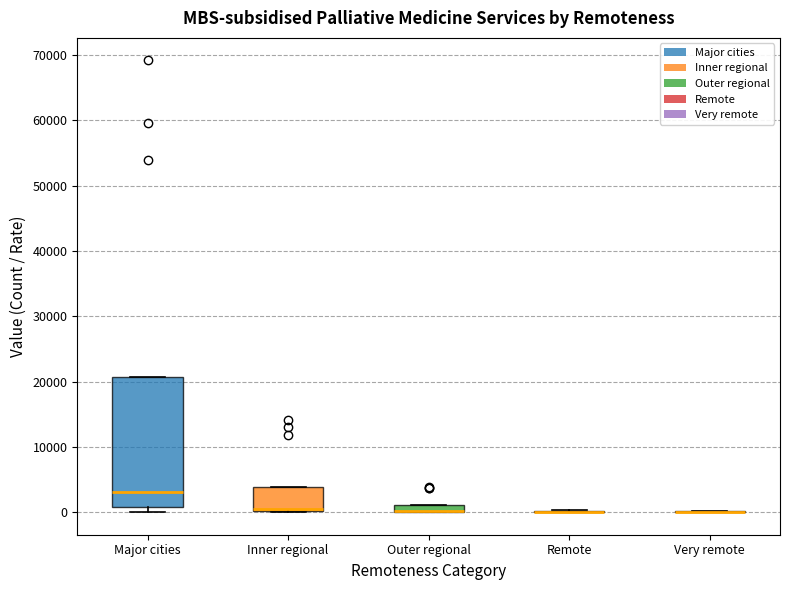

Comparing the boxes themselves (not the whiskers), which one is the tallest?

Major cities